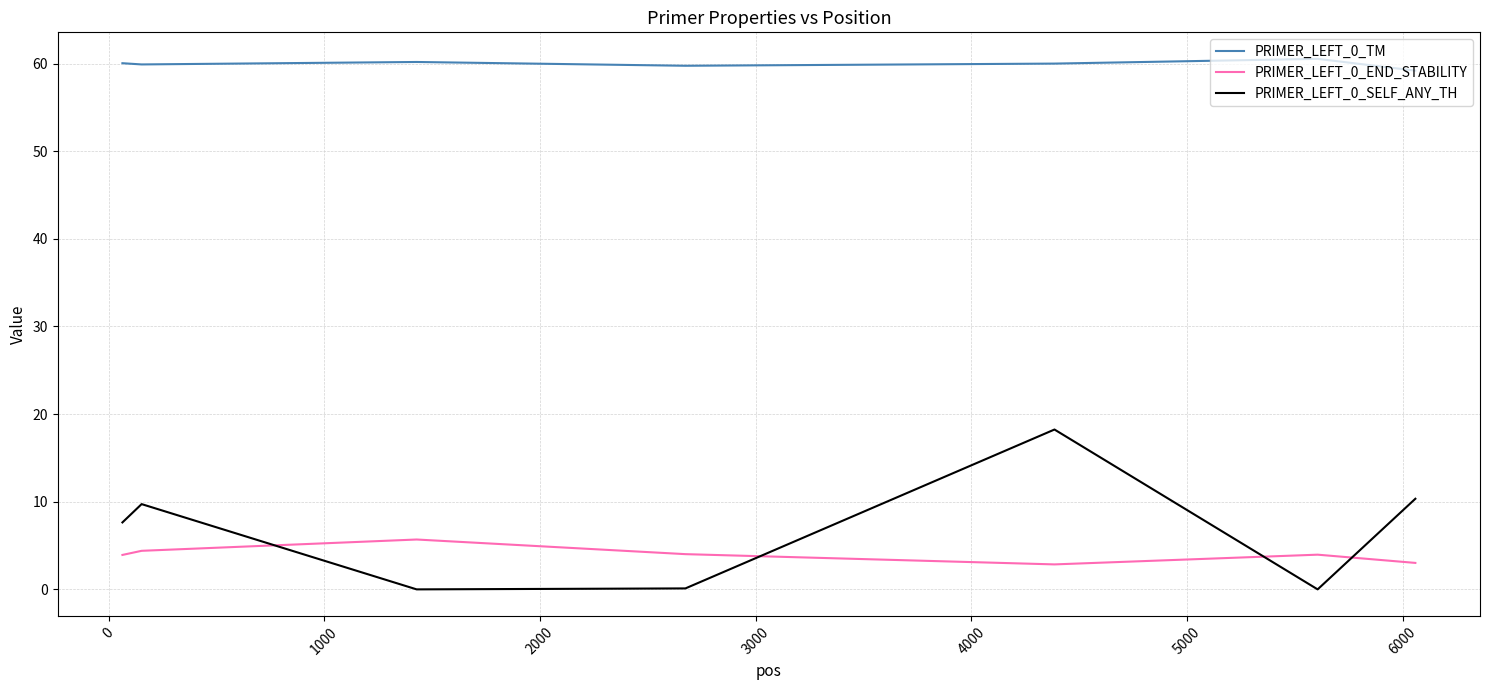

What are all the series names shown in the legend?

PRIMER_LEFT_0_TM, PRIMER_LEFT_0_END_STABILITY, PRIMER_LEFT_0_SELF_ANY_TH